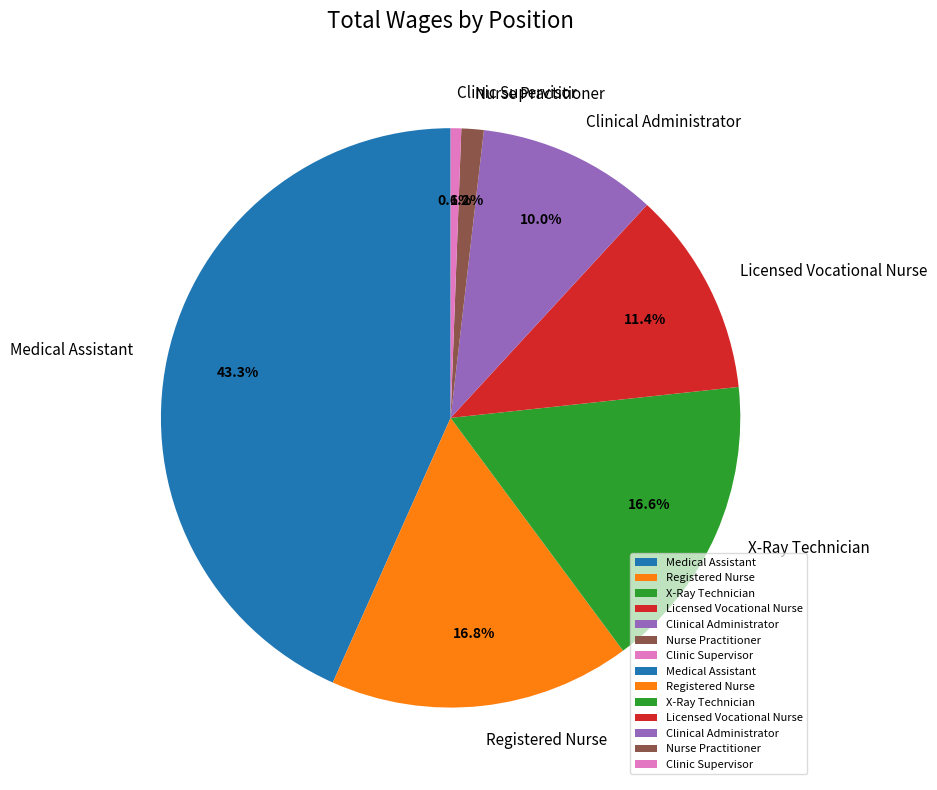

Is Licensed Vocational Nurse the majority of the pie?

No